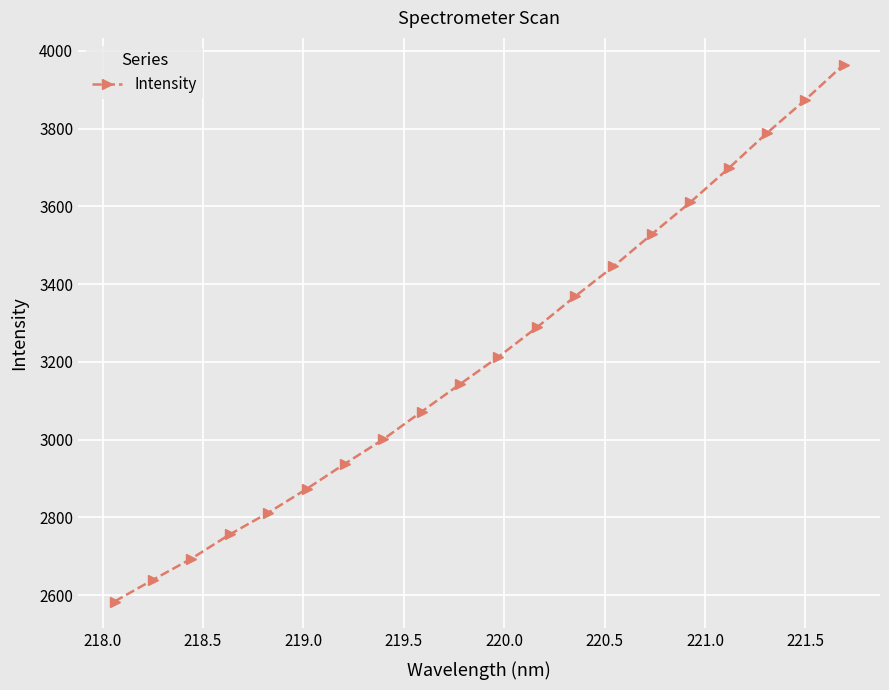

What is the value of the 7th point from the left?

2938.0